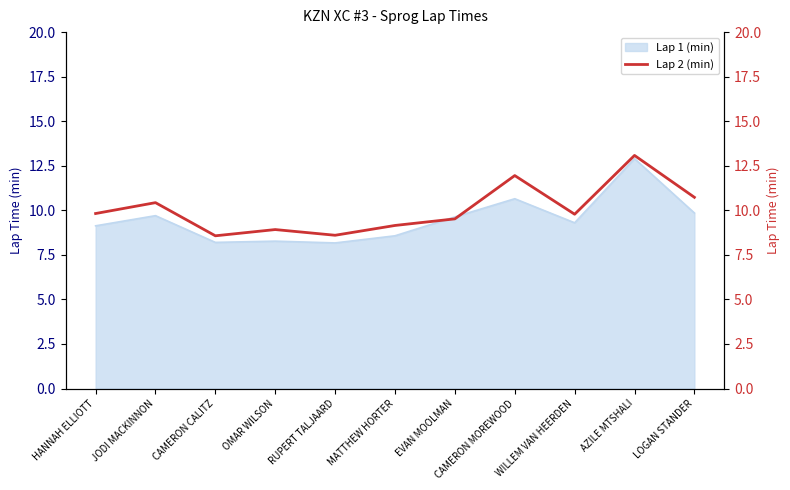

True or false: Lap 1 (min) has a value of 9.8 at LOGAN STANDER.

True